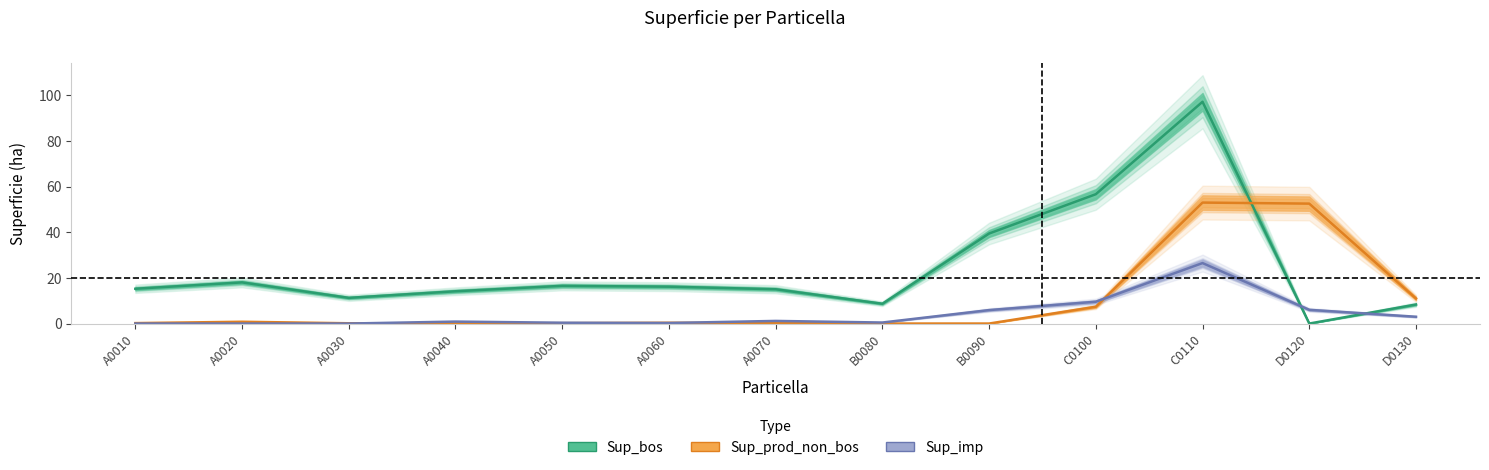

How many categories are shown in the chart?

13